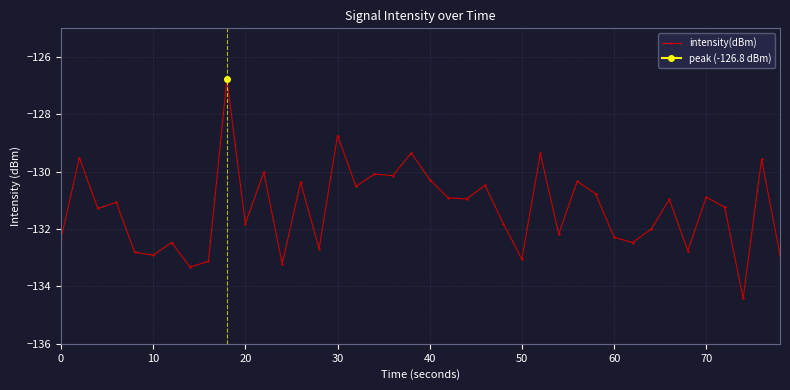

What is the value of the 19th point from the left?

-130.1